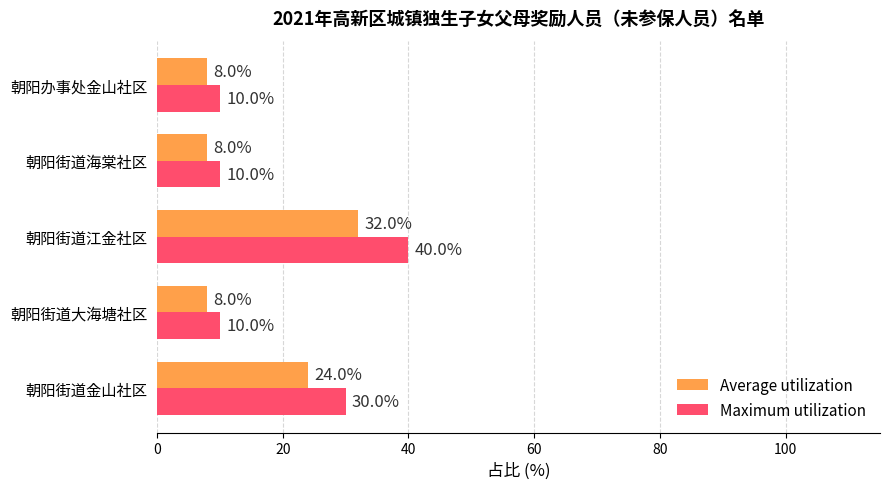

What is the greatest value displayed?

40